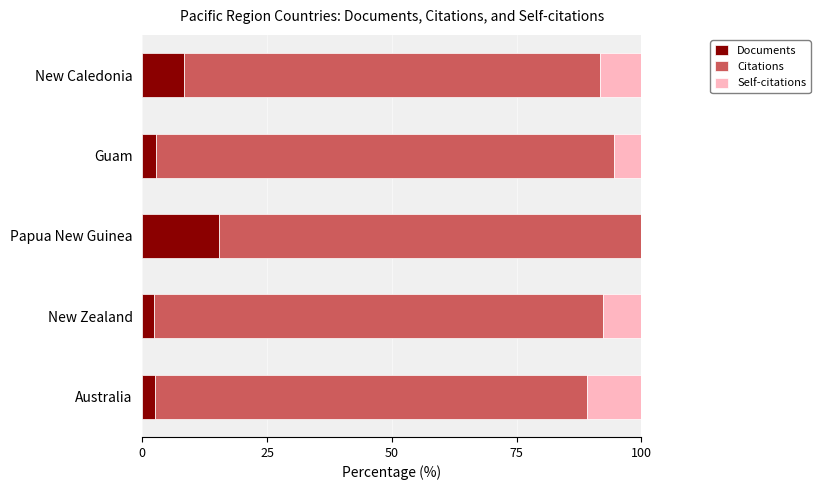

What is the sum of all Documents values?

31.3